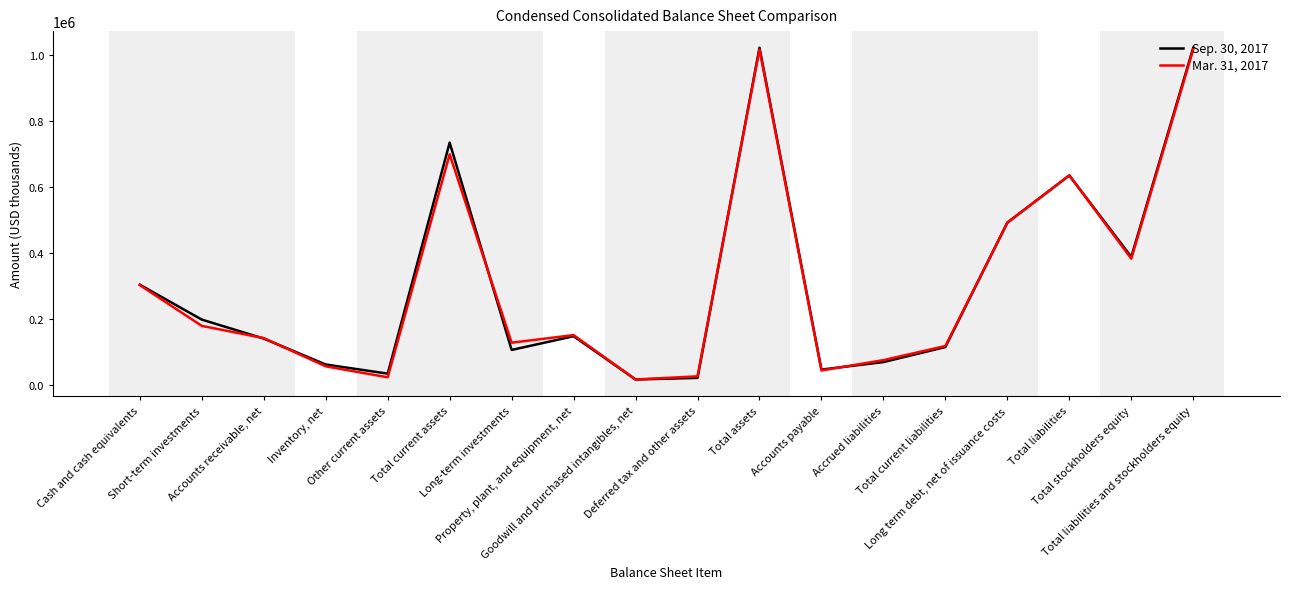

What is the maximum value for Mar. 31, 2017?

1017159